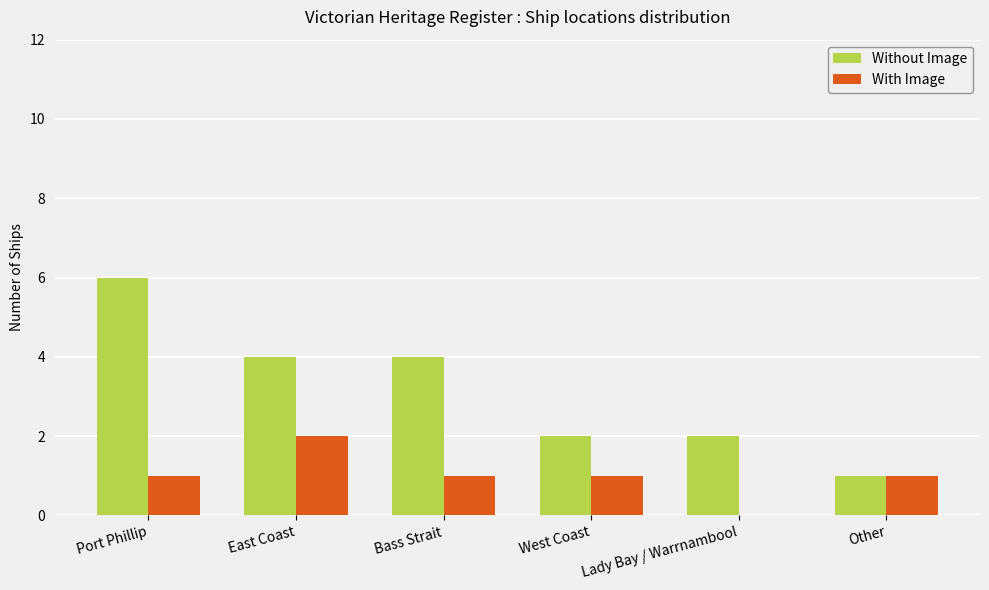

Which series has the largest total across all categories?

Without Image